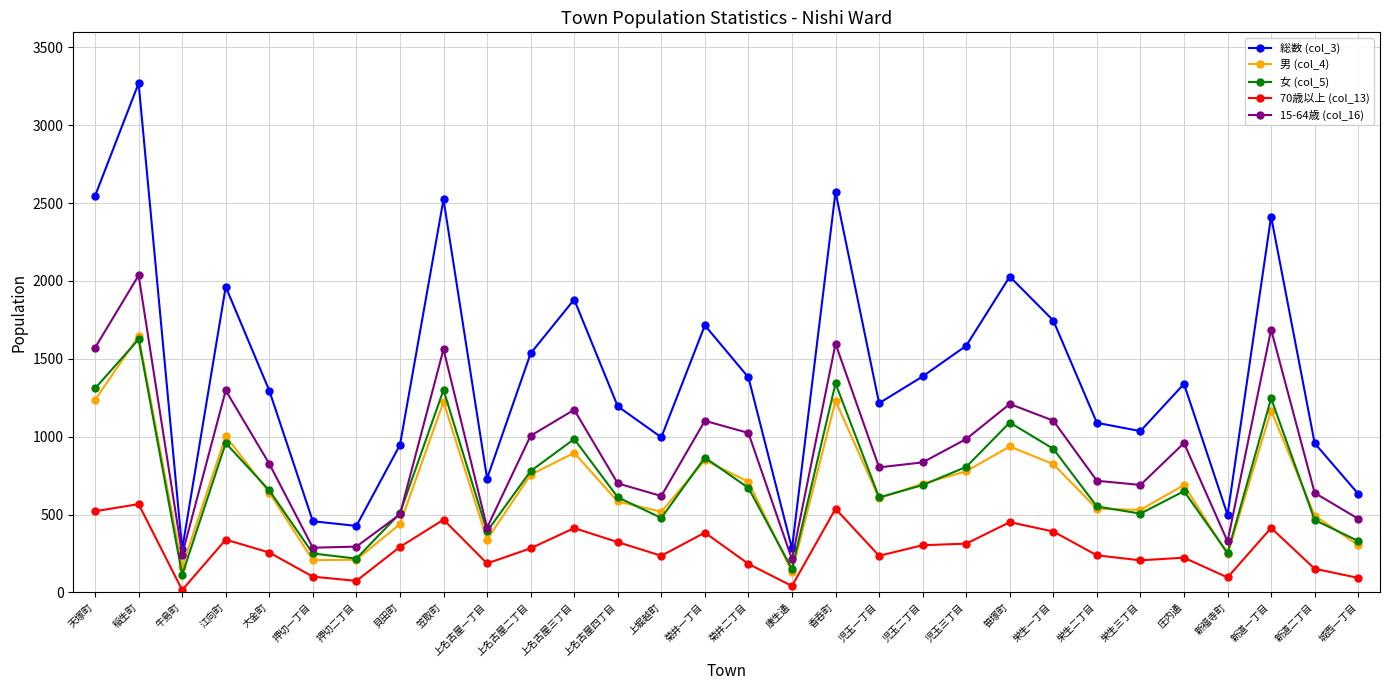

What is the total value across all series at 栄生三丁目?

2968